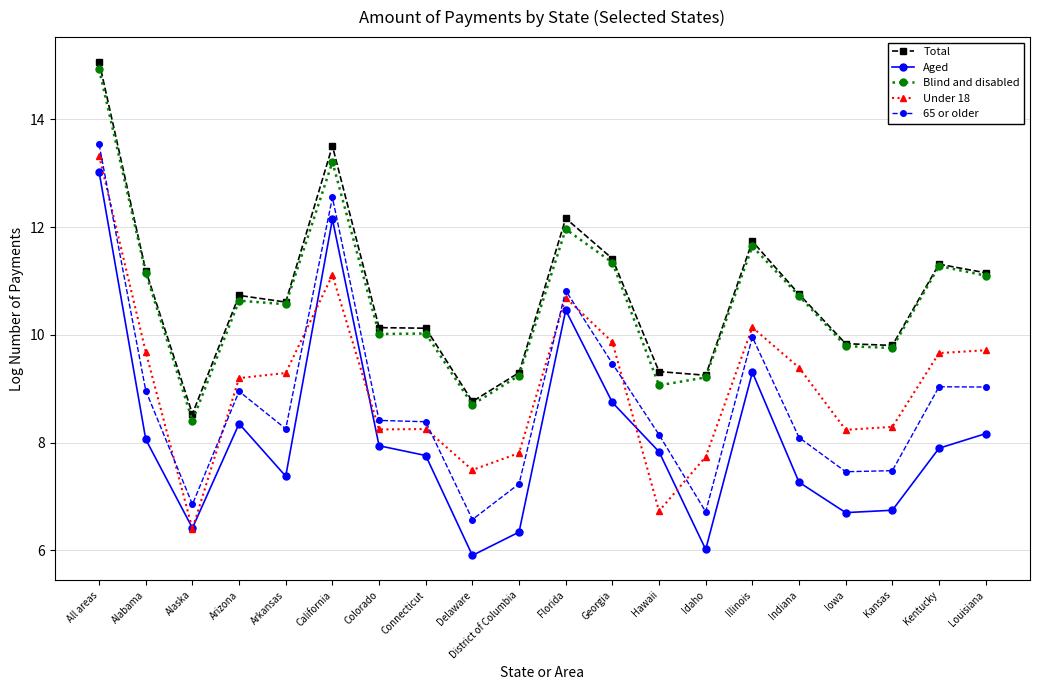

Where is the first local minimum for Total?

Alaska